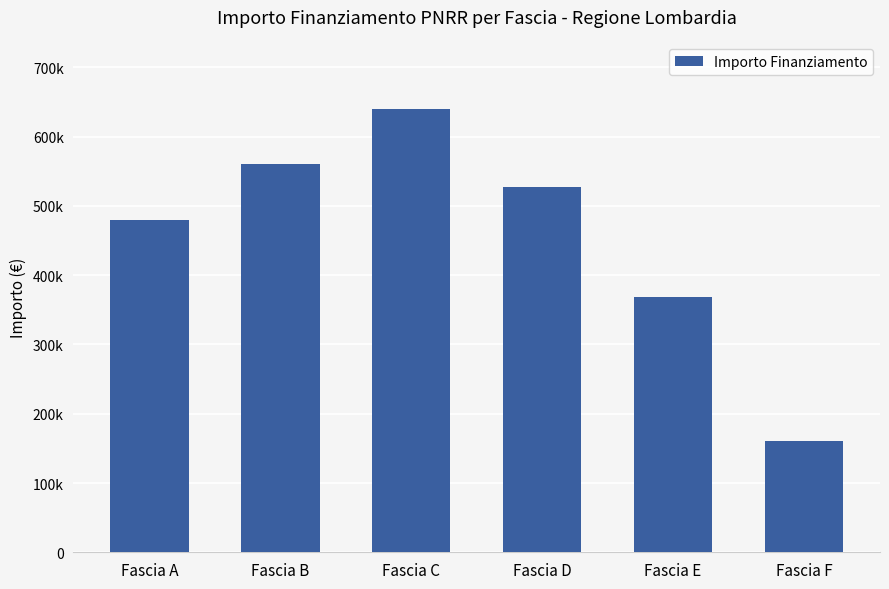

Does the chart contain any negative values?

No